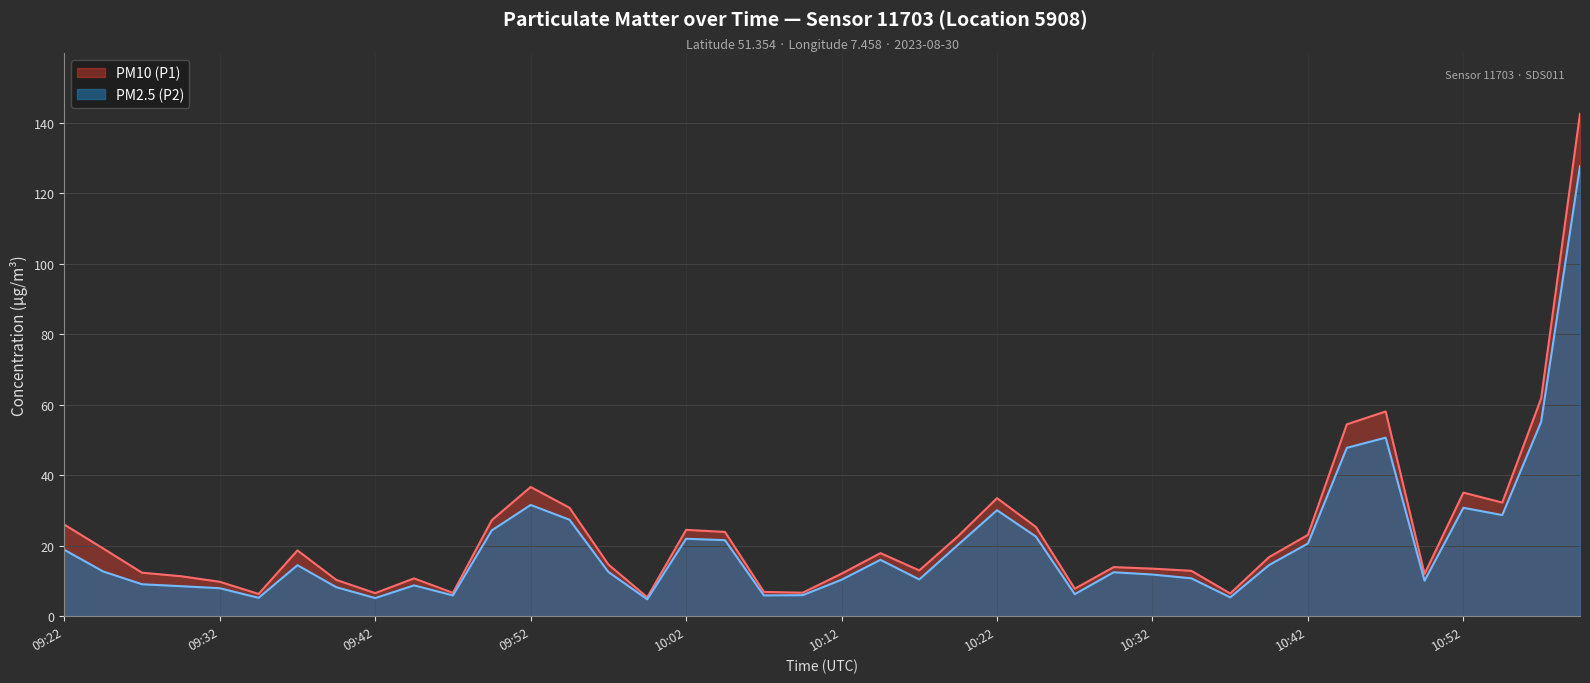

True or false: PM2.5 (P2) and PM10 (P1) intersect in this chart.

False